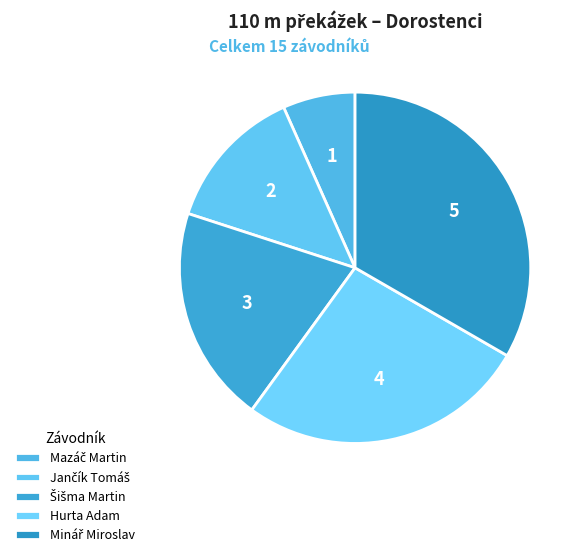

How many segments does this pie chart have?

5